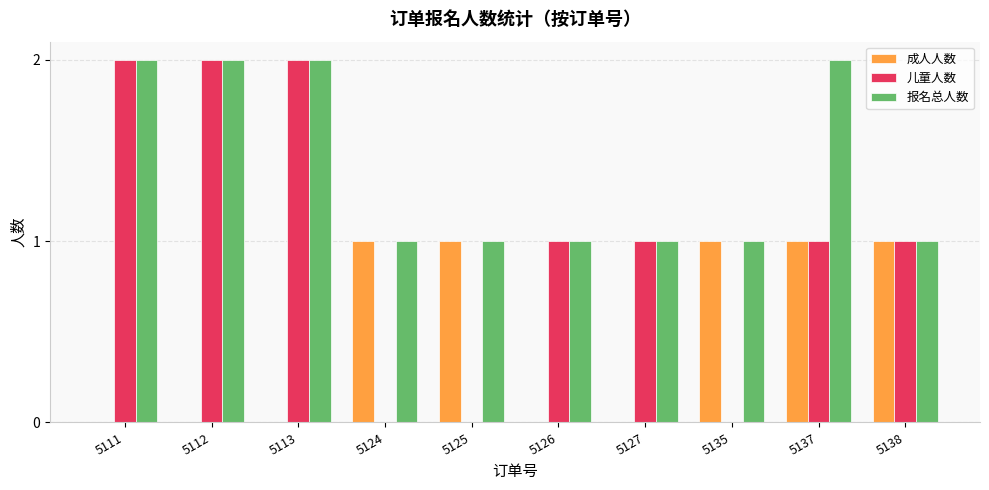

How many groups of bars are there?

10